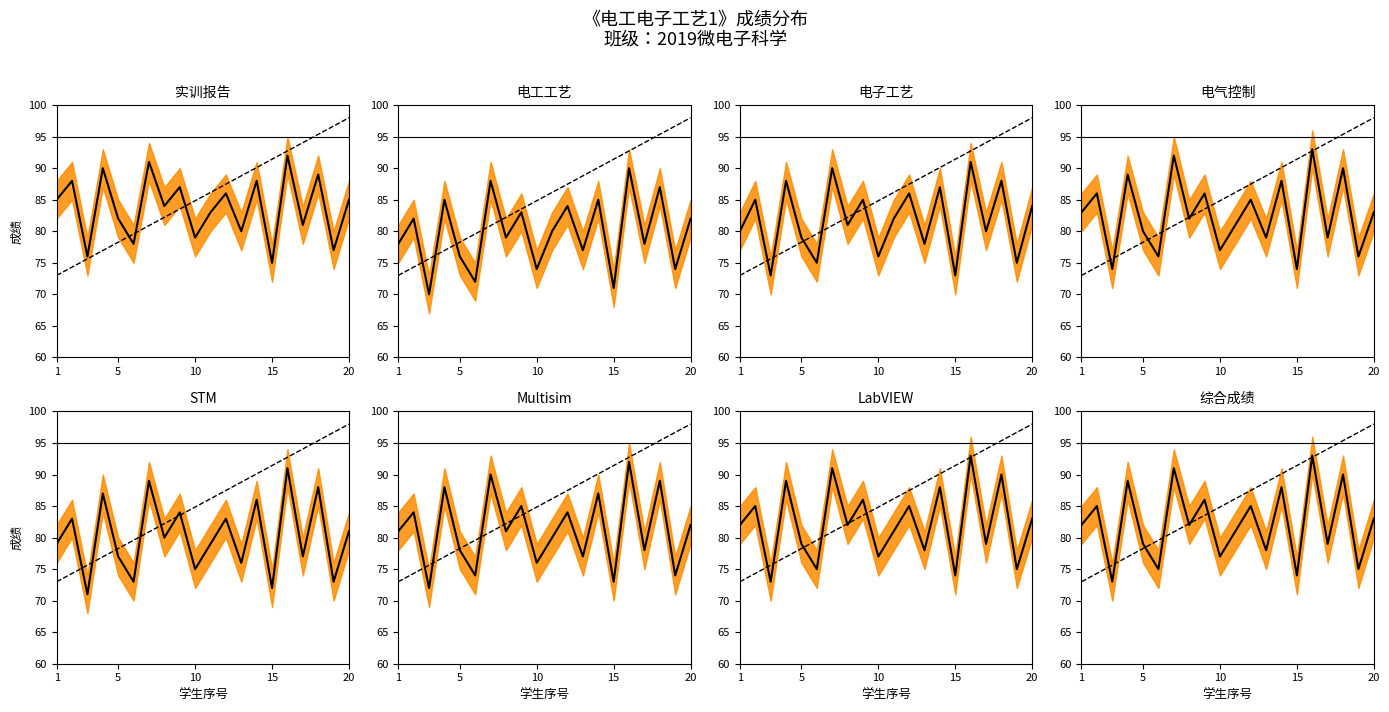

How many lines are shown in the chart?

1